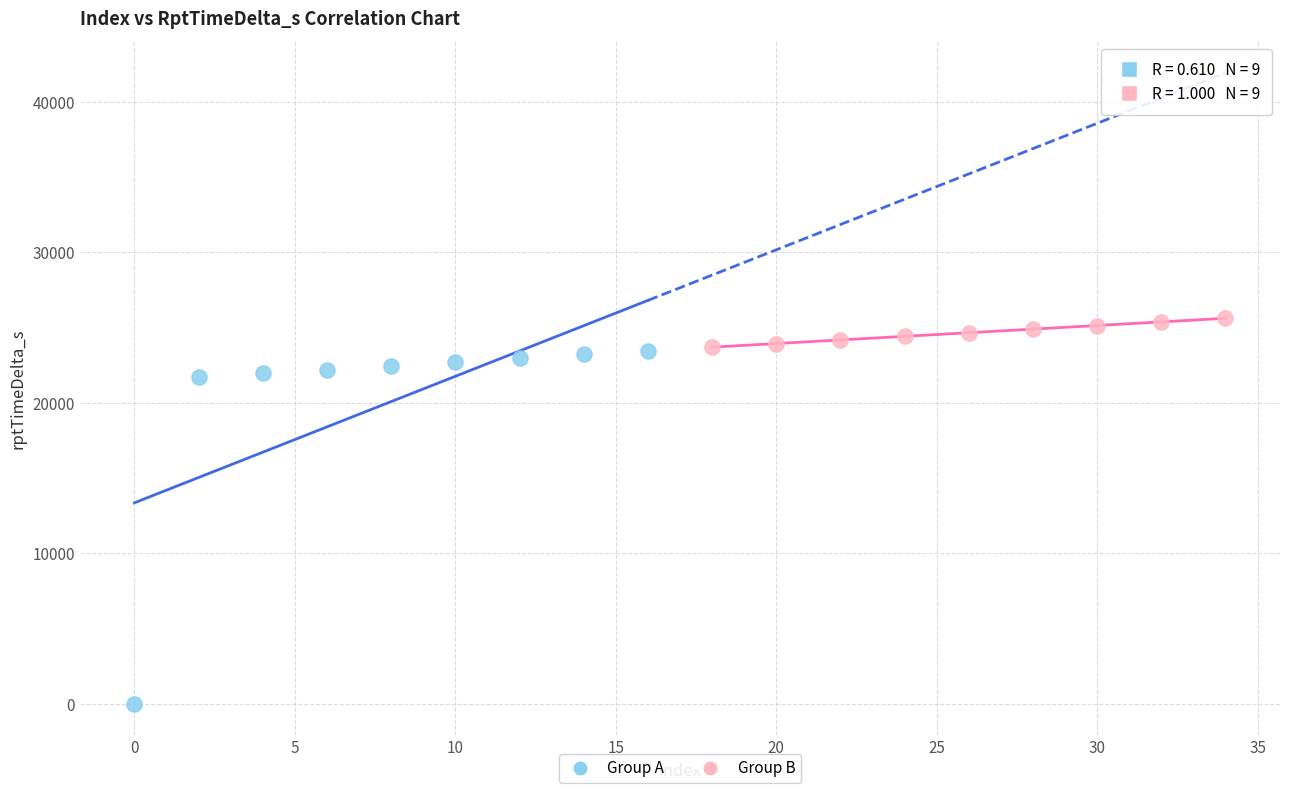

Which series reaches the maximum Y coordinate?

Group B